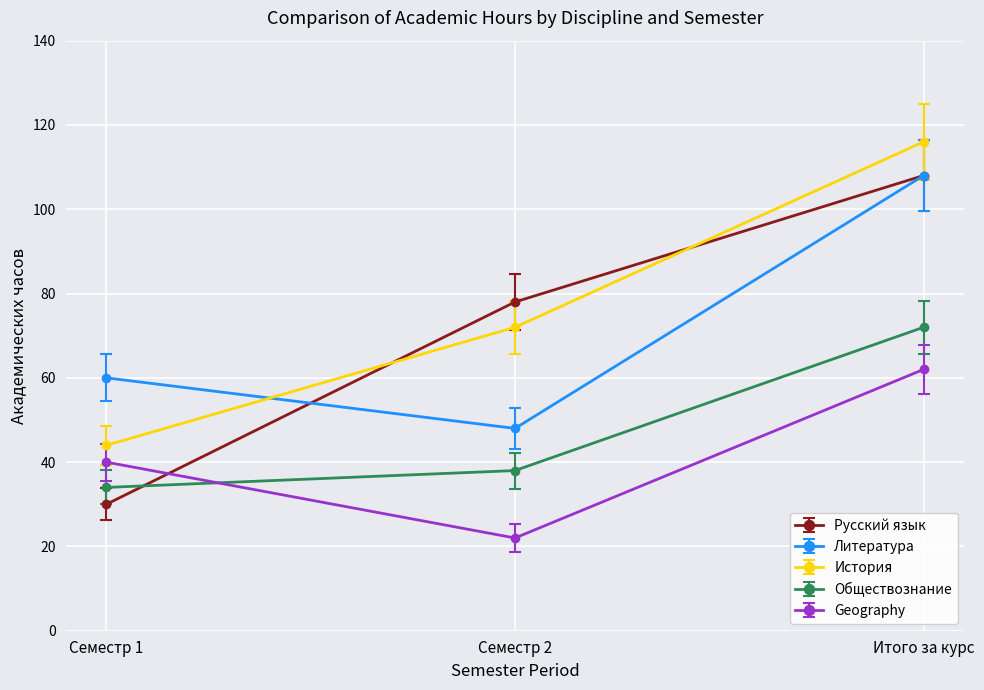

What is the difference between the Обществознание values at Итого за курс and Семестр 1?

38